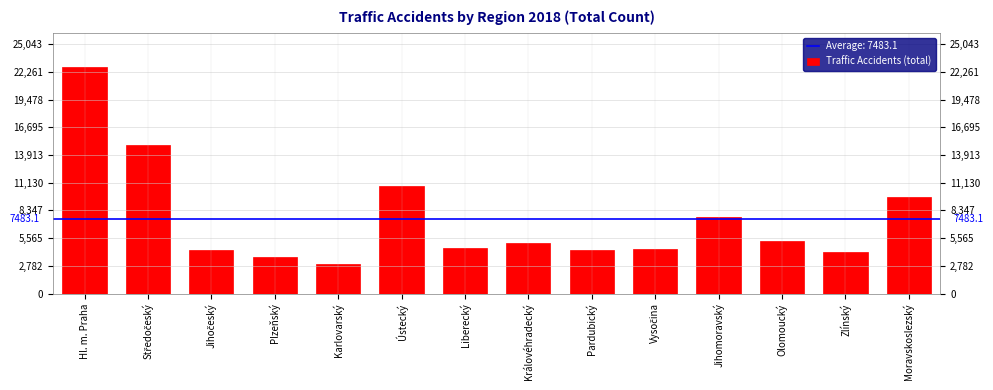

What is the label of the 3rd bar from the right?

Olomoucký